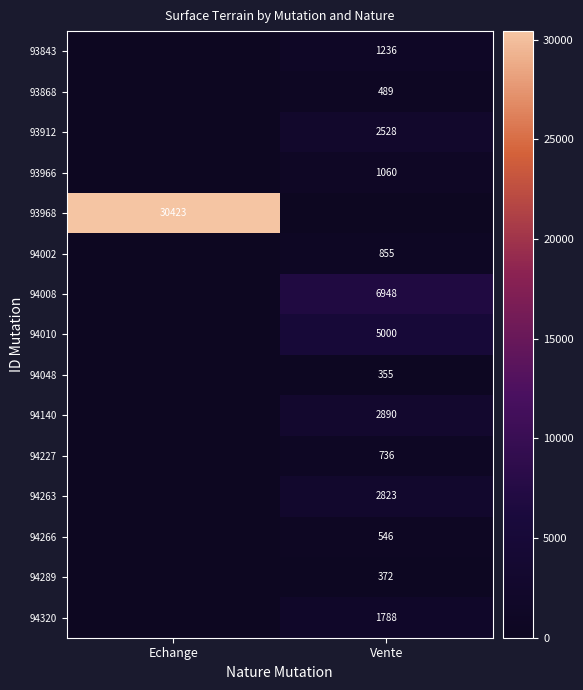

Is it true that 94320 equals 1788 at Vente?

True